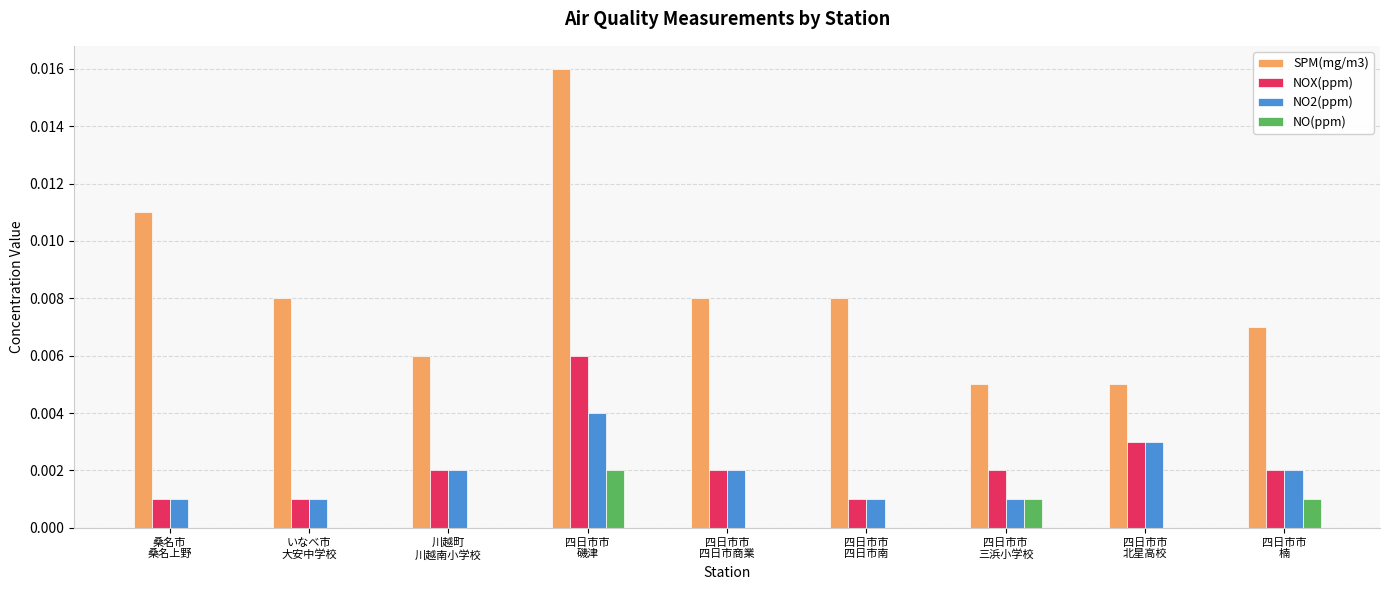

Which series has the largest total across all categories?

SPM(mg/m3)